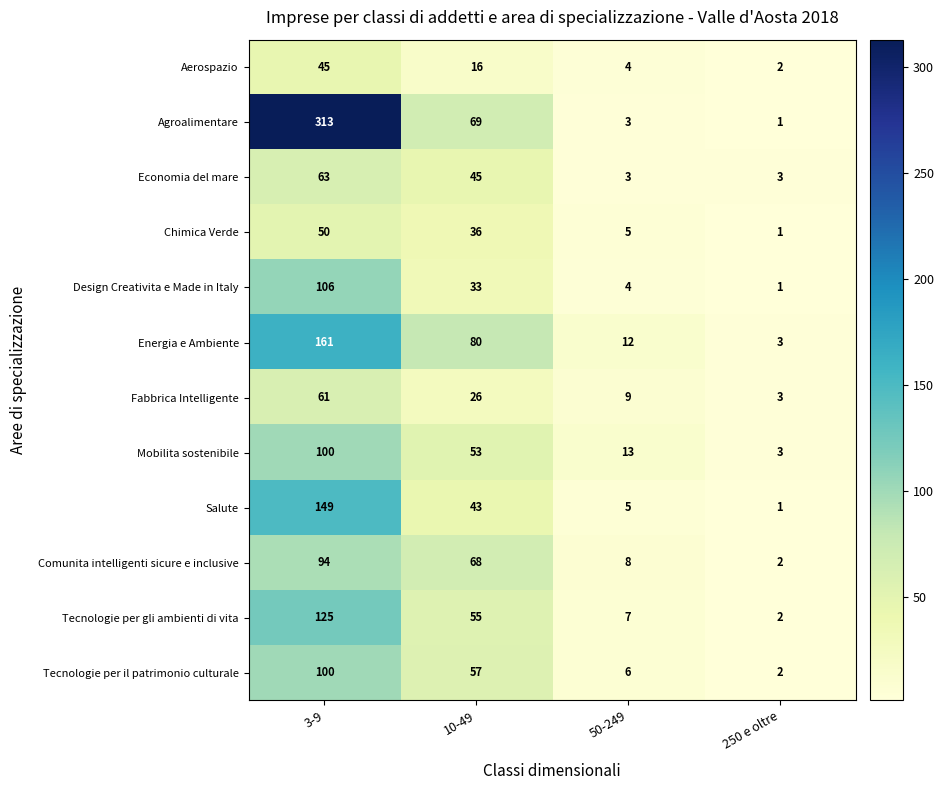

At which label is Agroalimentare closest to 157?

10-49